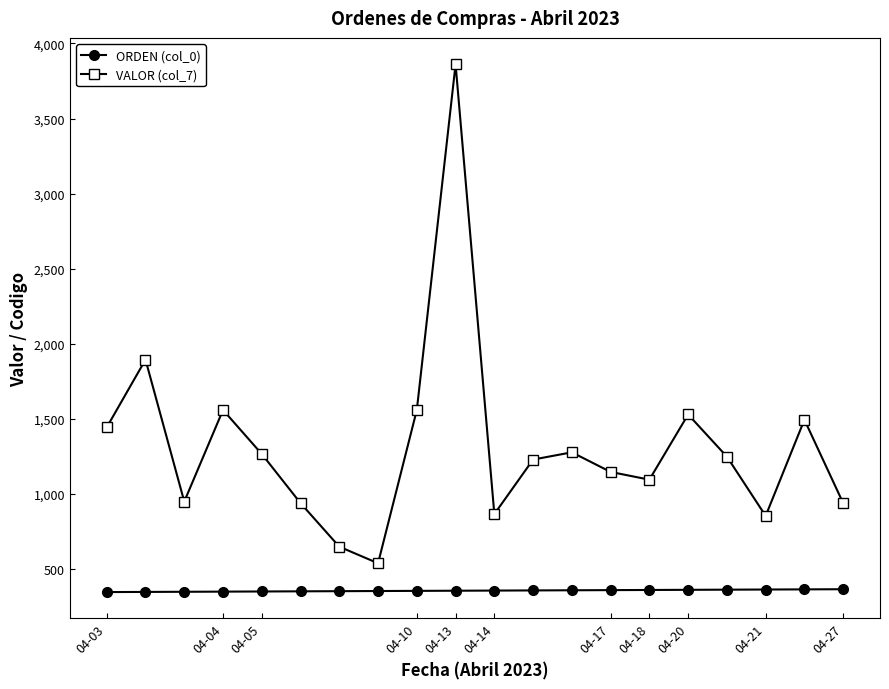

What is the value of the VALOR (col_7) point at the 7th from the left?

650.0